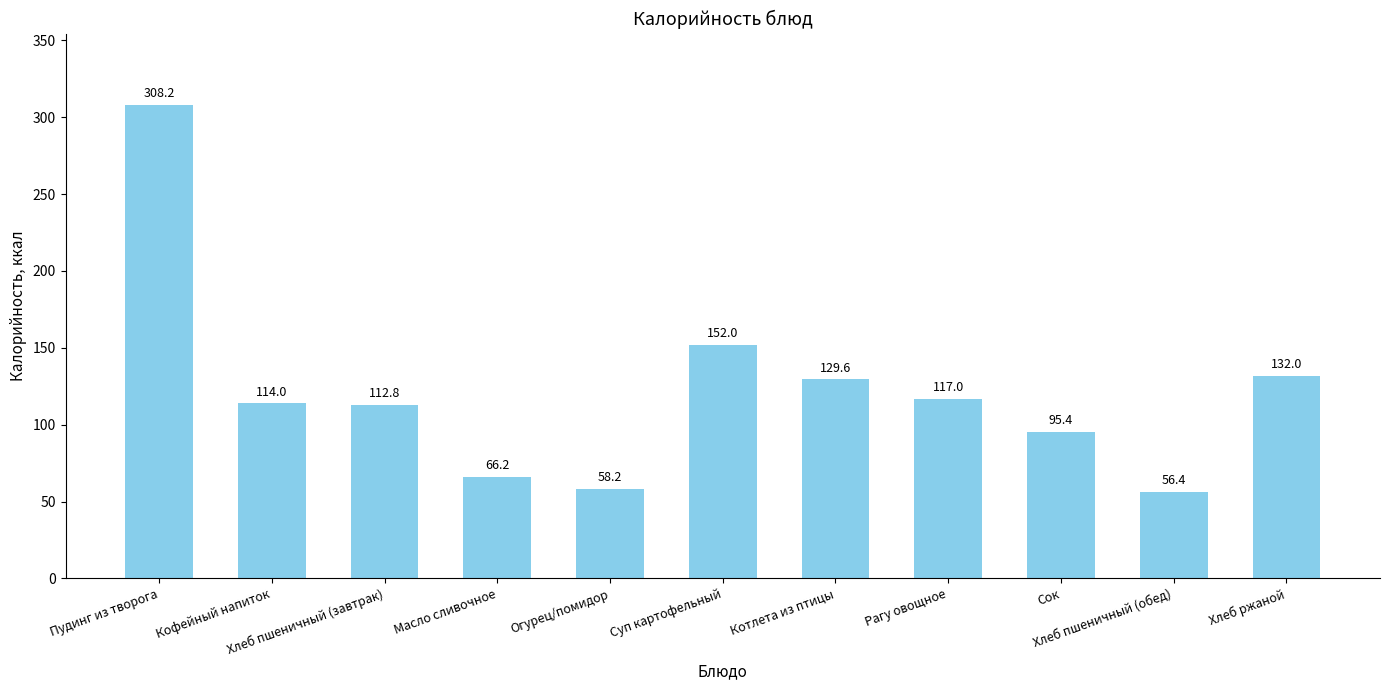

What value does the data have at Суп картофельный?

152.0